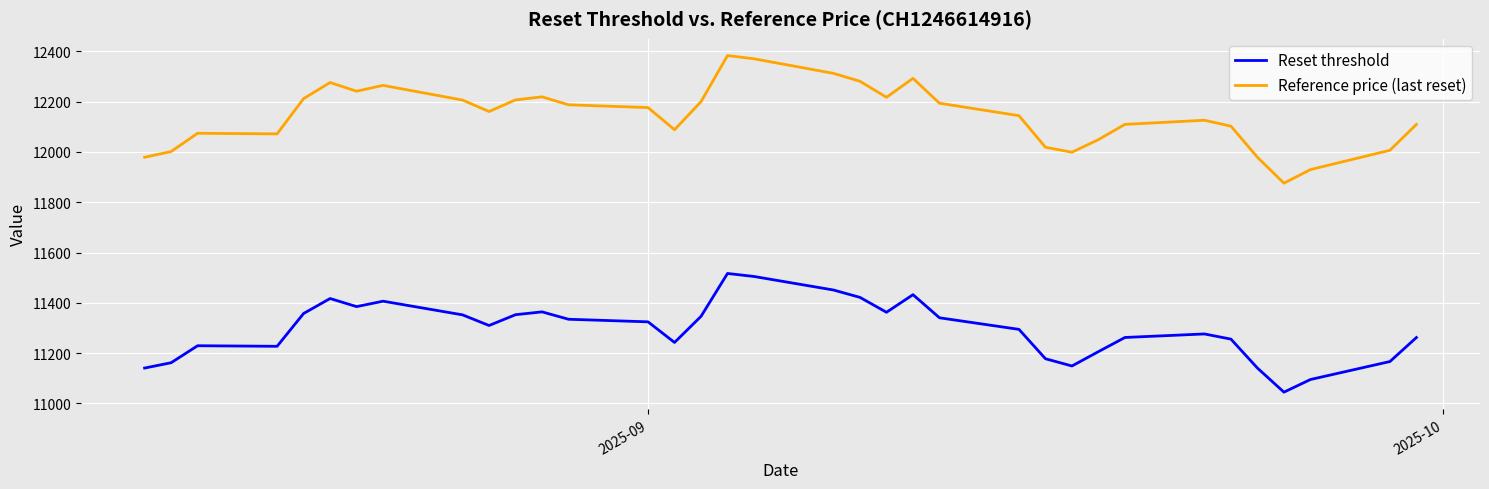

Which series has the widest spread of values?

Reference price (last reset)